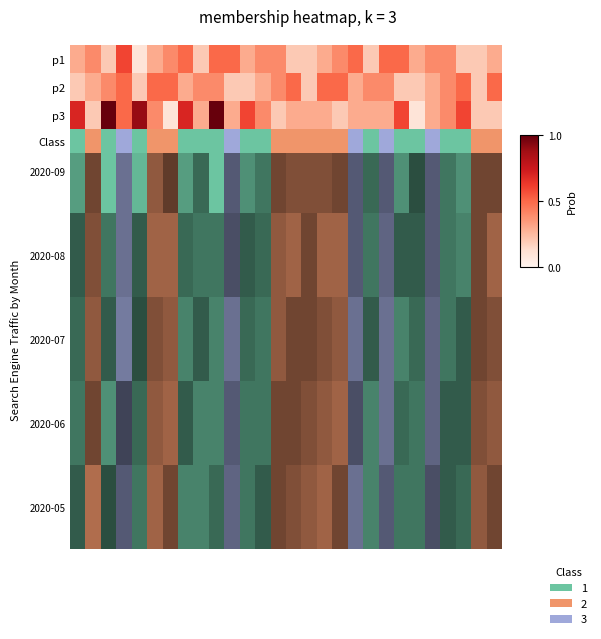

What is the difference between the maximum and second lowest values?

2